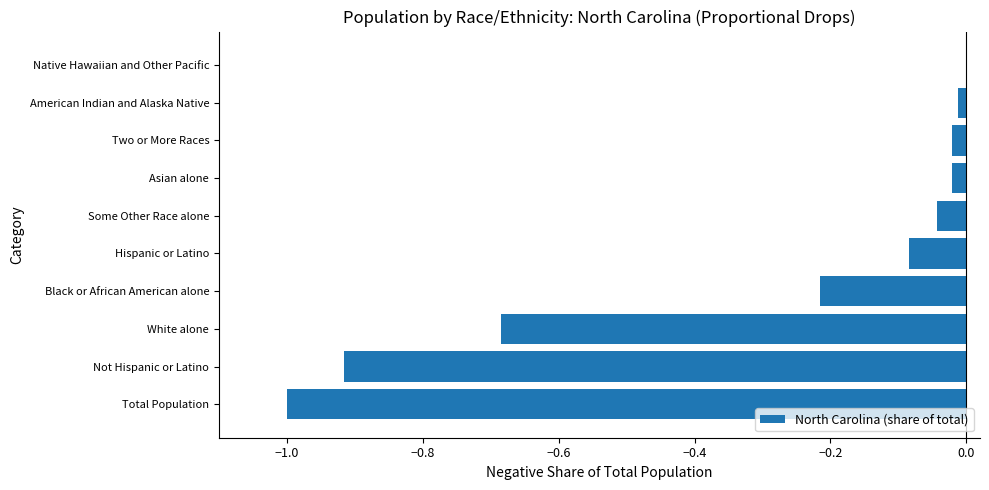

Between Black or African American alone and Two or More Races, which is larger?

Two or More Races